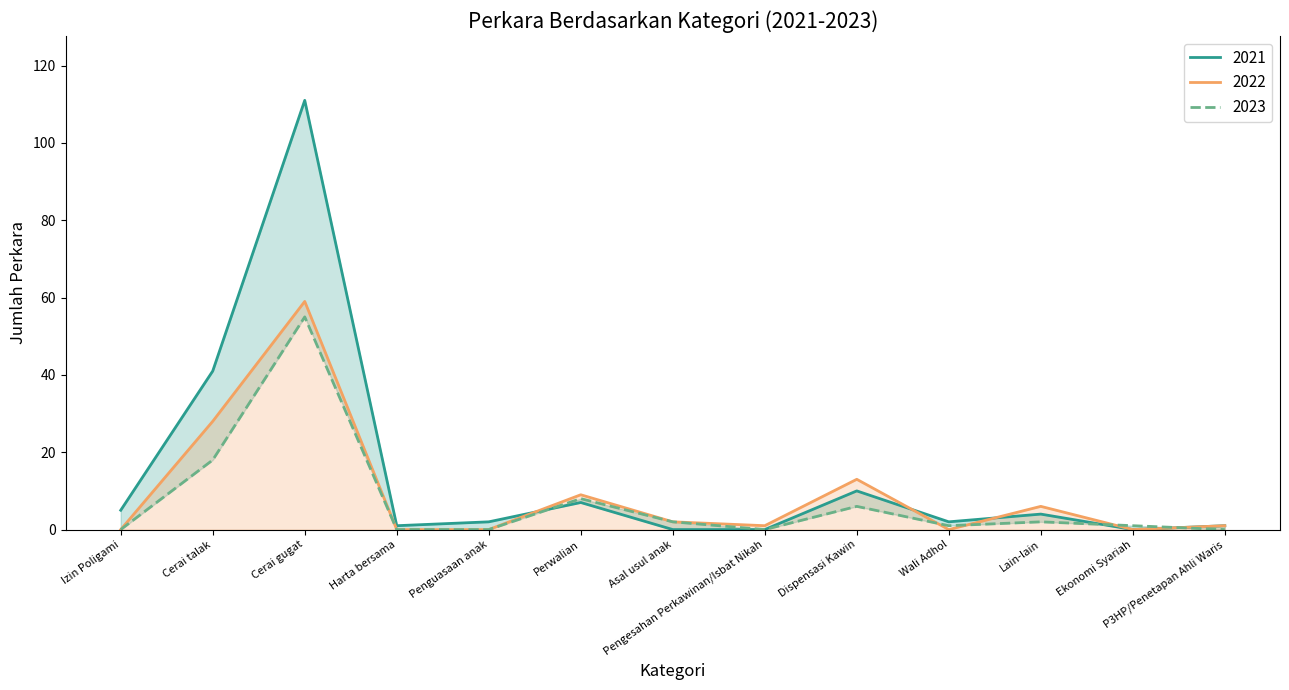

Which series ends up on top after the final intersection of 2023 and 2021?

2021